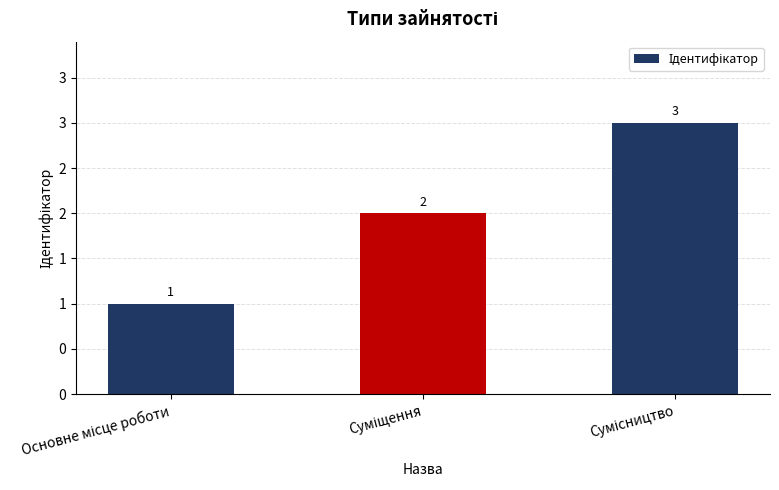

Does the chart contain any negative values?

No